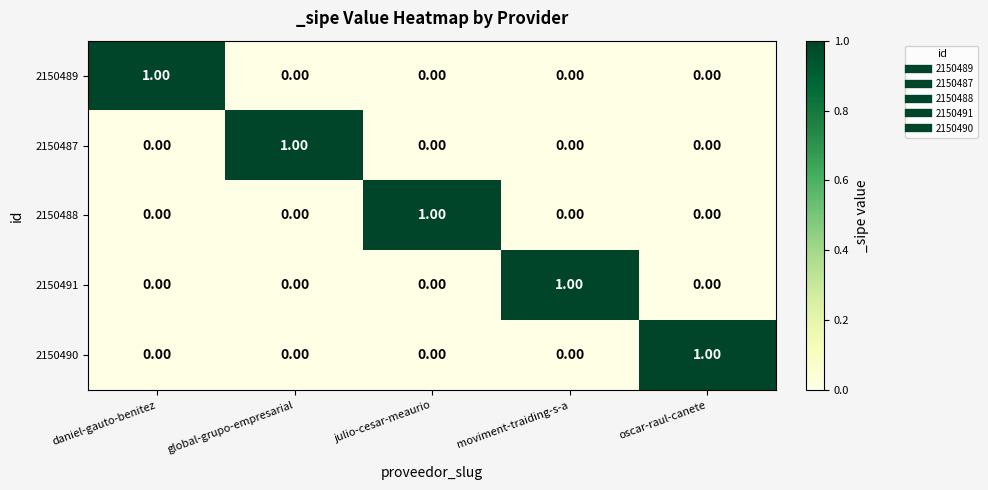

At which label does 2150488 reach its peak?

julio-cesar-meaurio